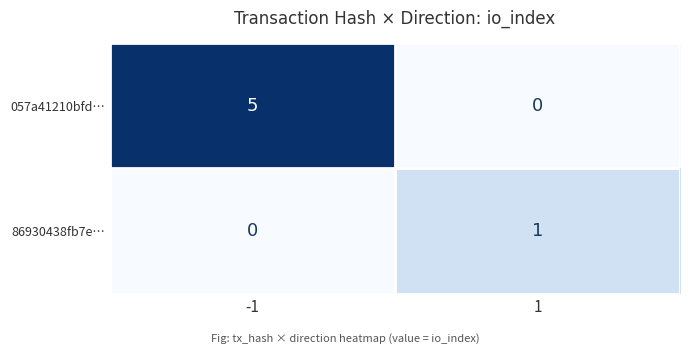

True or false: 057a41210bfd… has a value of 7 at -1.

False